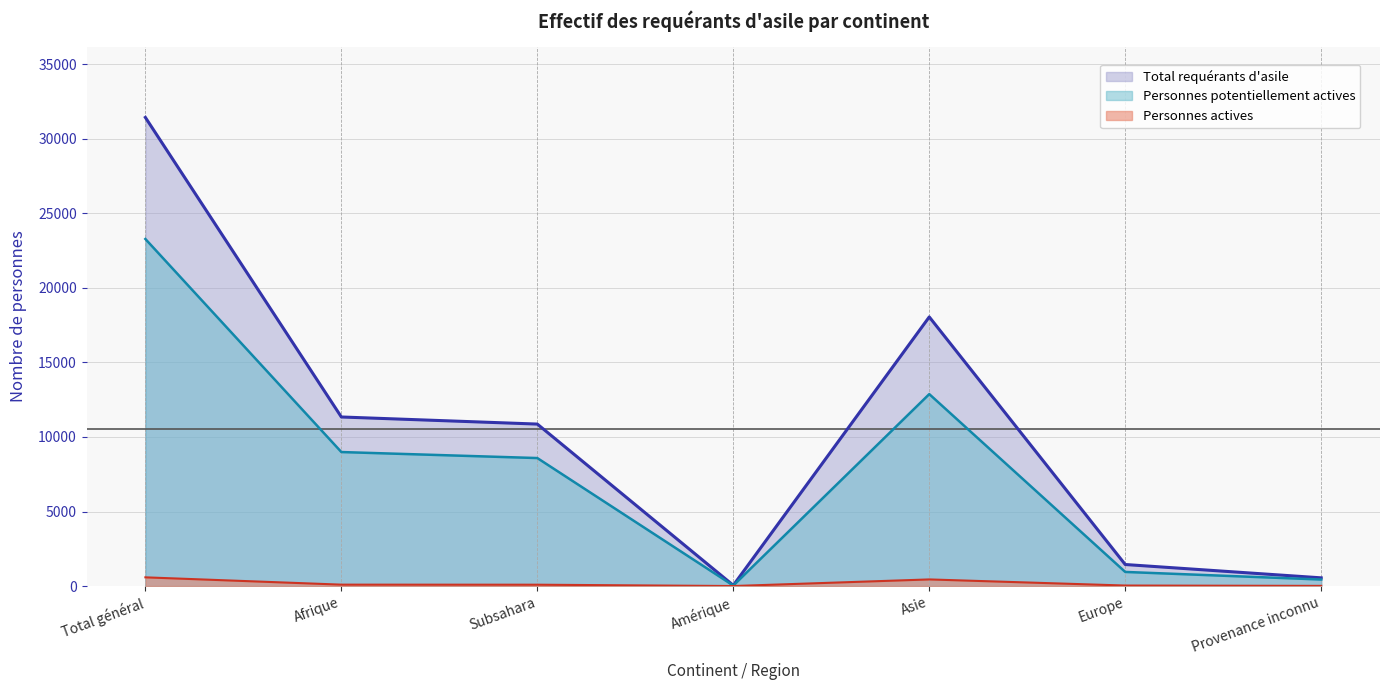

Reading left to right, transcribe all the data shown in this chart.

Total requérants d'asile: 31433	11340	10864	48	18051	1444	550
Personnes potentiellement actives: 23279	8988	8585	34	12874	946	437
Personnes actives: 584	94	90	1	444	34	11